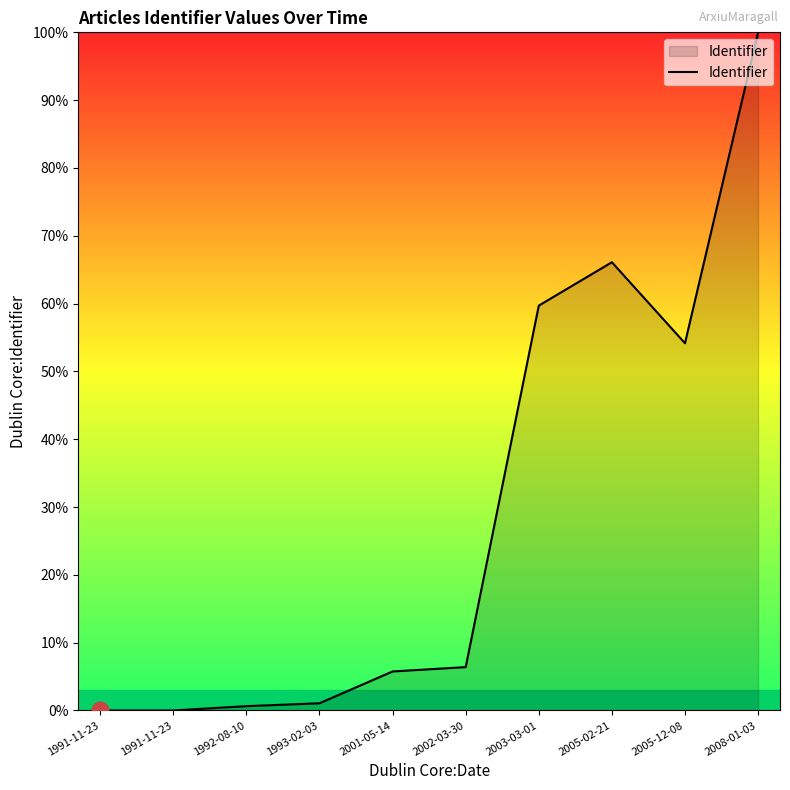

What is the average value?

29.4